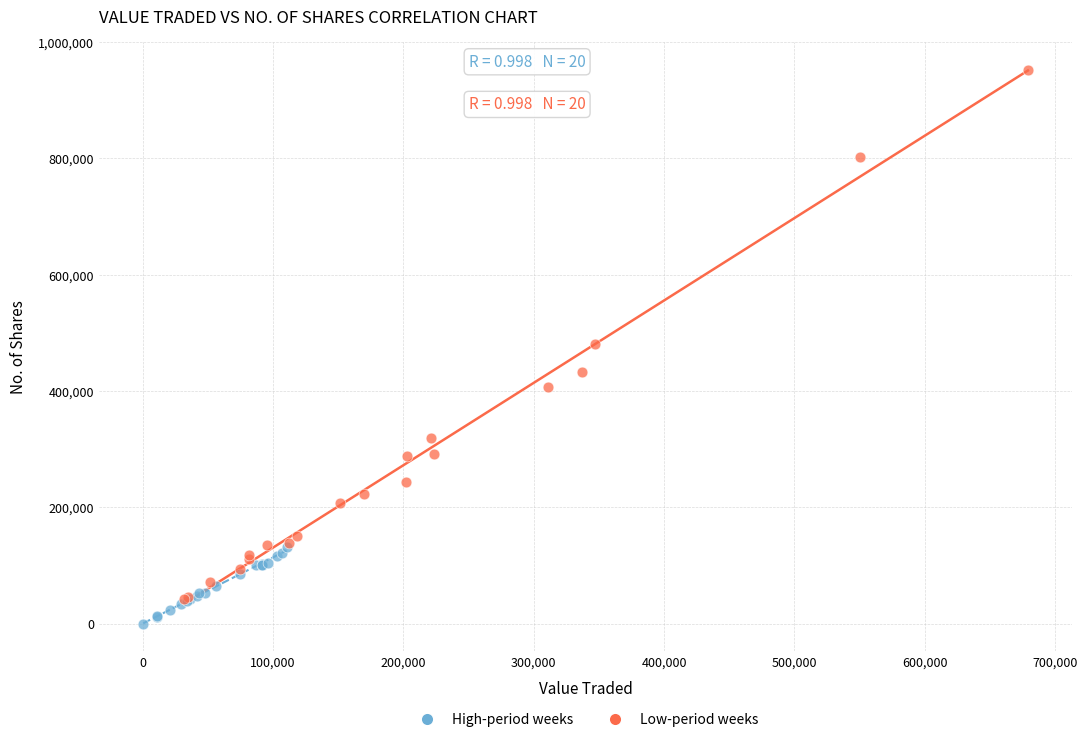

Which series contains the highest Y value?

Low-period weeks